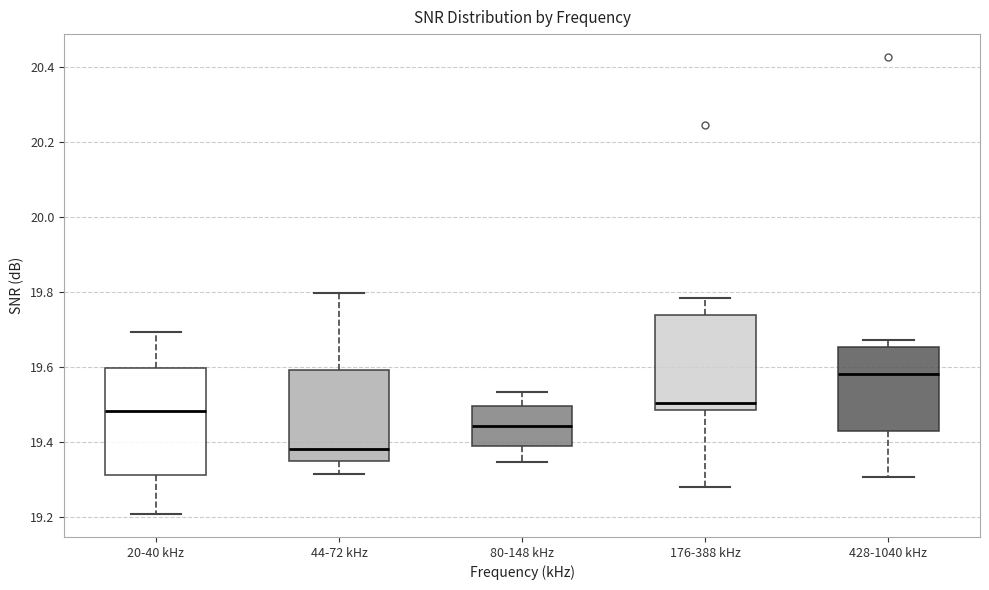

Which box's median line is the lowest?

44-72 kHz